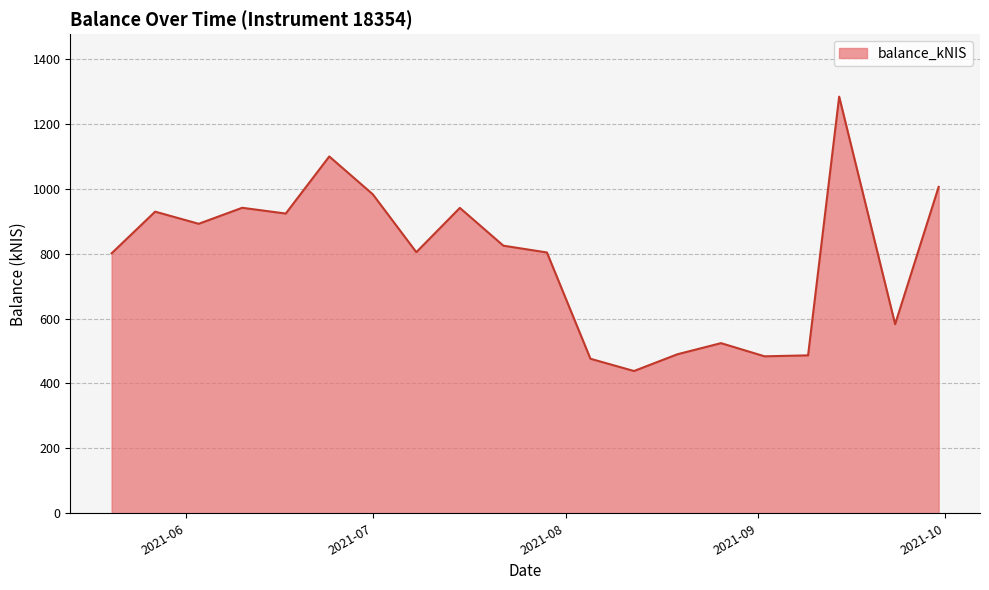

What is the greatest value displayed?

1283.4